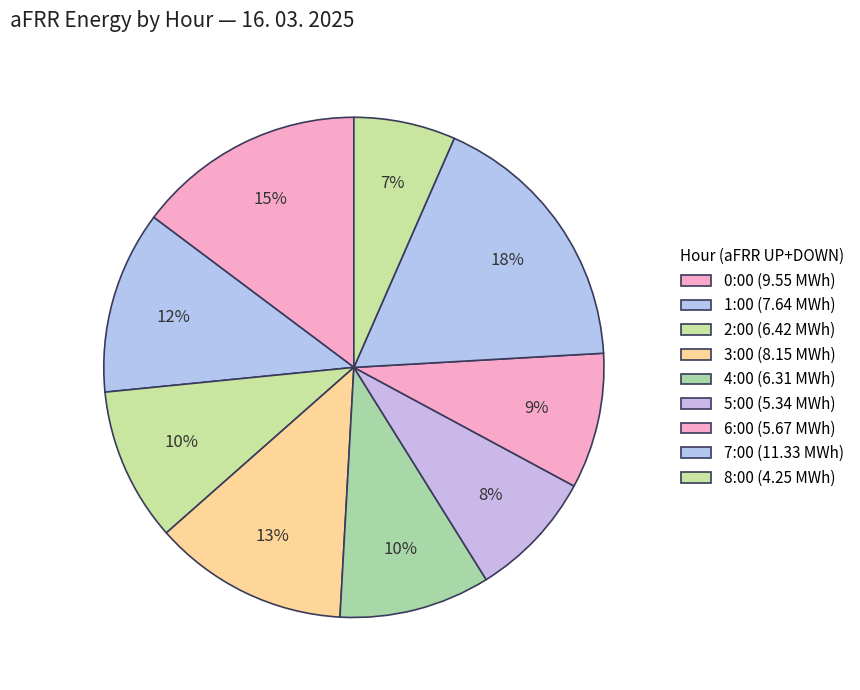

Count the number of slices in the pie.

9